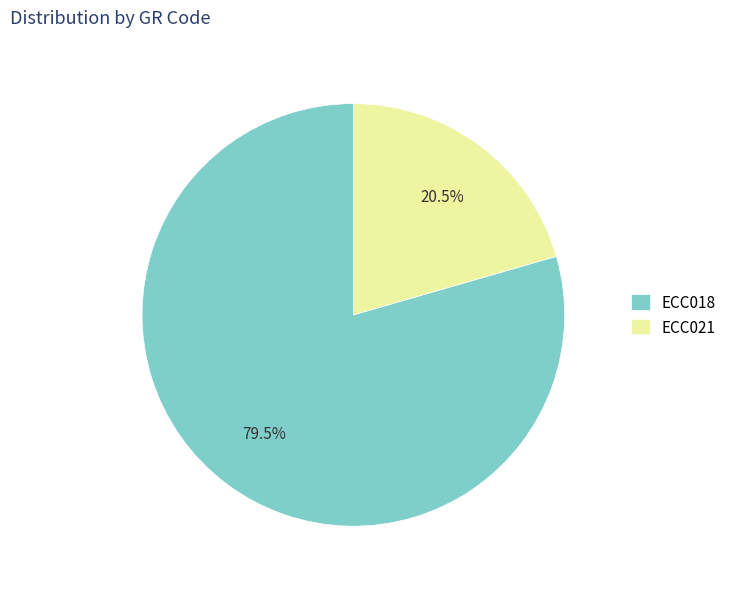

Does ECC018 account for over 50% of the chart?

Yes